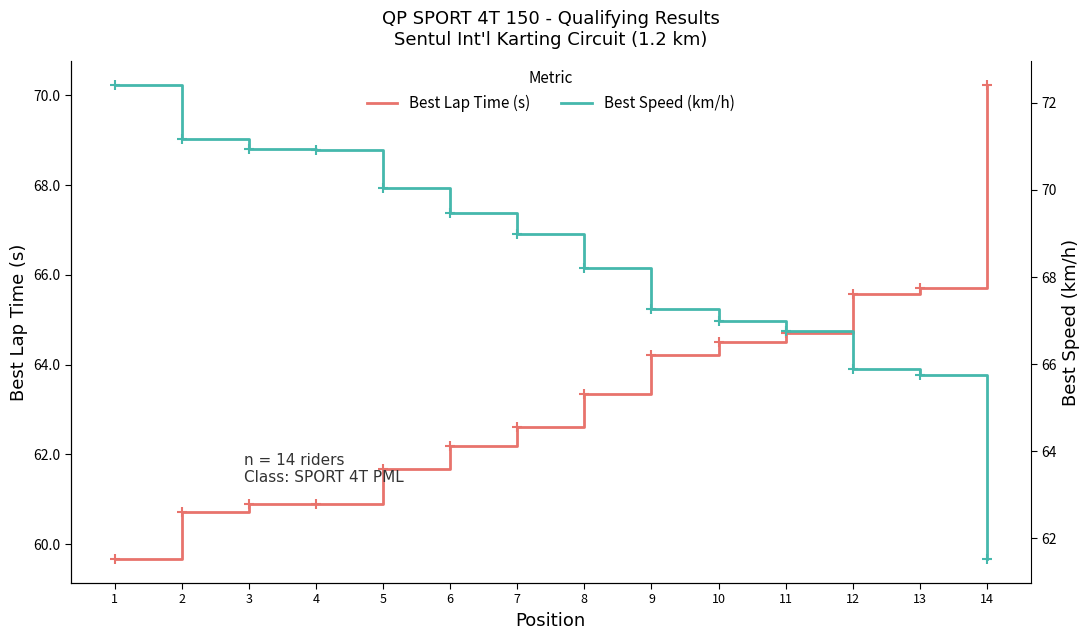

What is the sum of the Best Lap Time (s) values at 1 and 5?

121.3